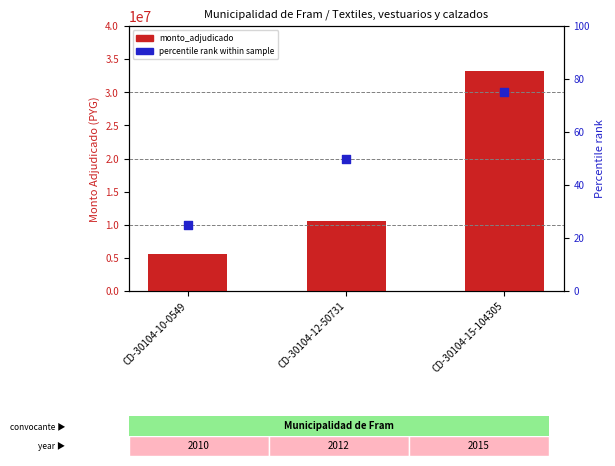

What are all the series names shown in the legend?

monto_adjudicado, percentile rank